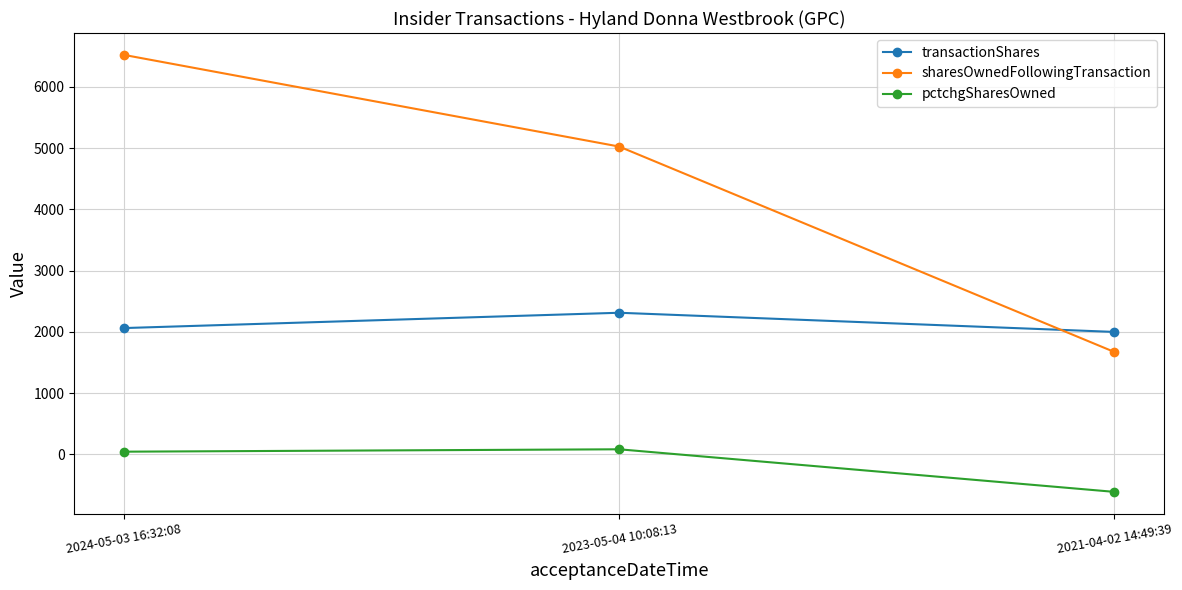

Which series has the largest range (max minus min)?

sharesOwnedFollowingTransaction